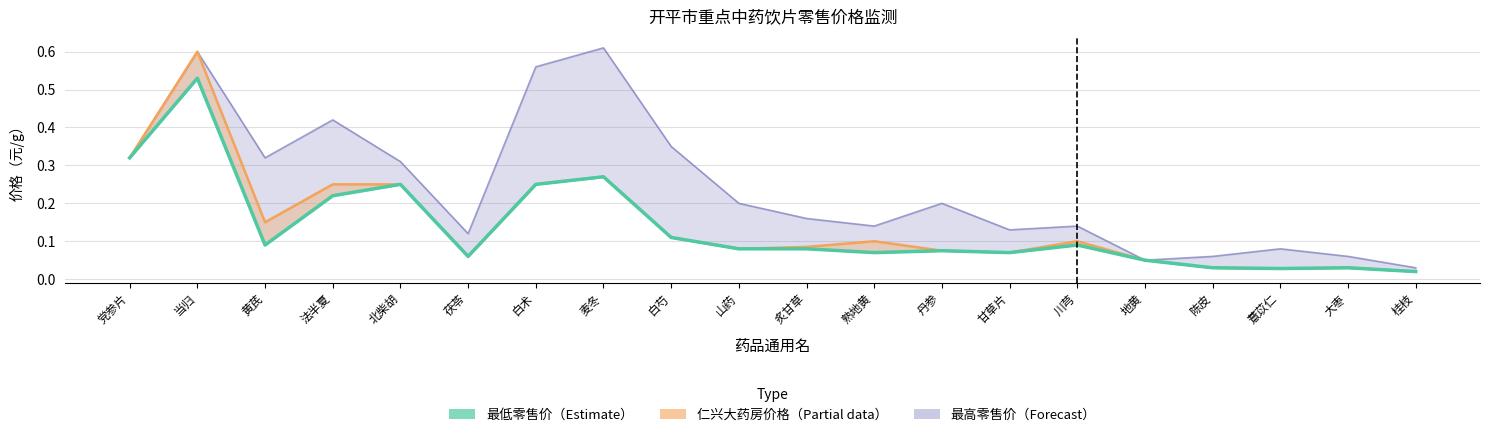

Is it true that the value at 麦冬 is 0.3?

True